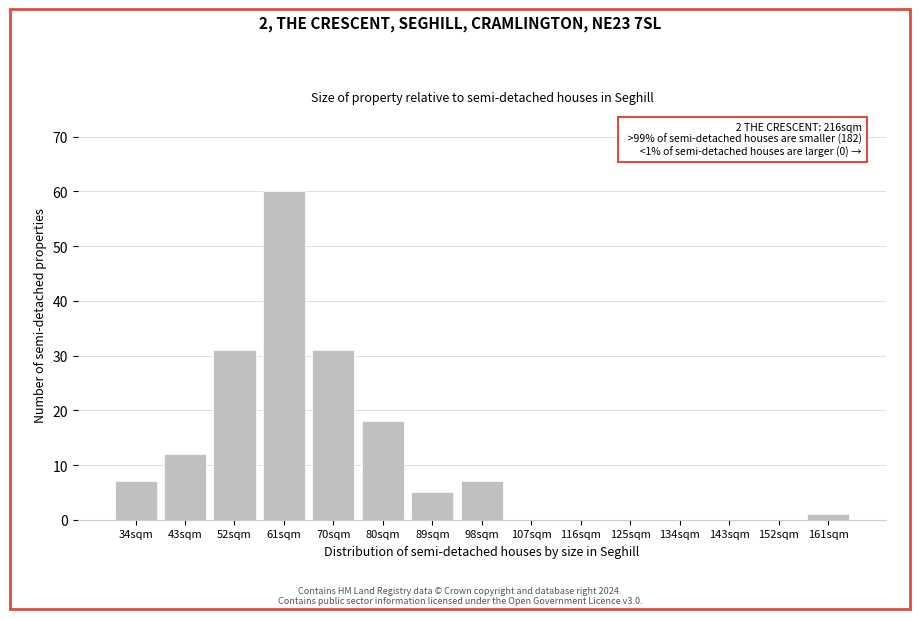

Reading left to right, transcribe all the data shown in this chart.

34sqm=7	43sqm=12	52sqm=31	61sqm=60	70sqm=31	80sqm=18	89sqm=5	98sqm=7	107sqm=0	116sqm=0	125sqm=0	134sqm=0	143sqm=0	152sqm=0	161sqm=1